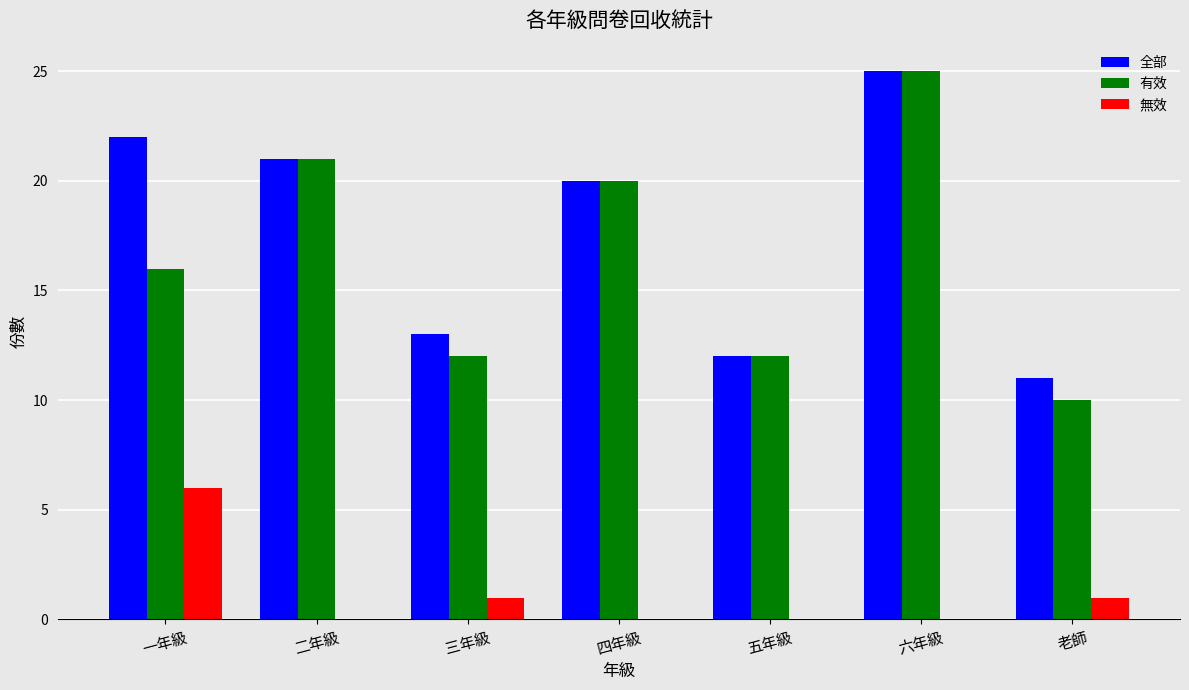

What is the maximum value shown in the chart?

25